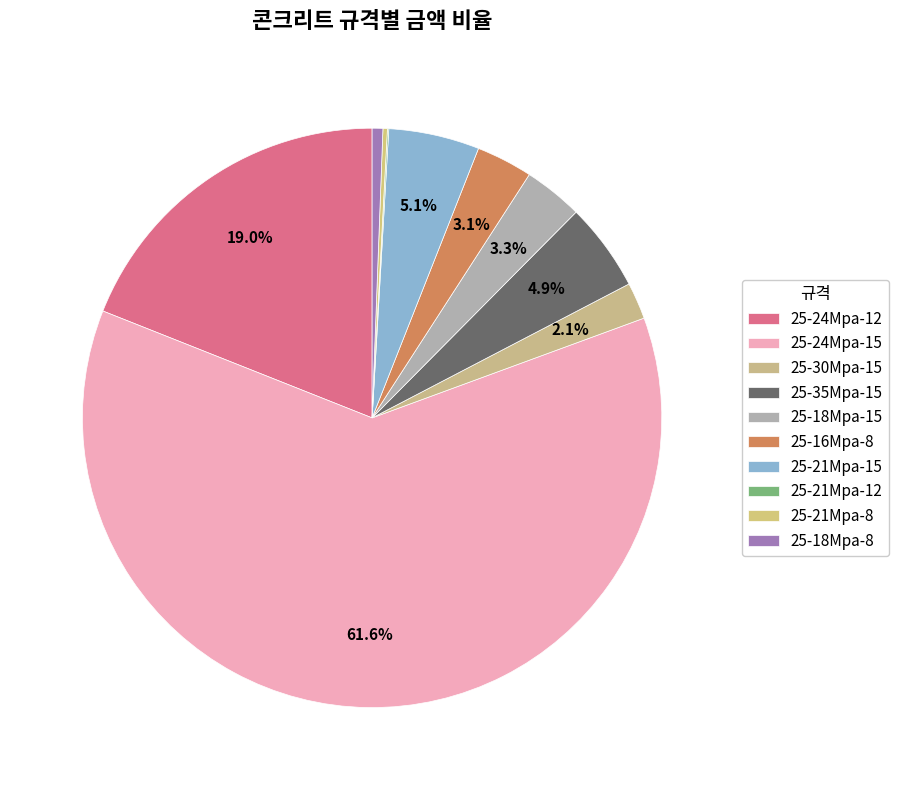

Is it true that 25-21Mpa-8 is 15% of the pie?

False